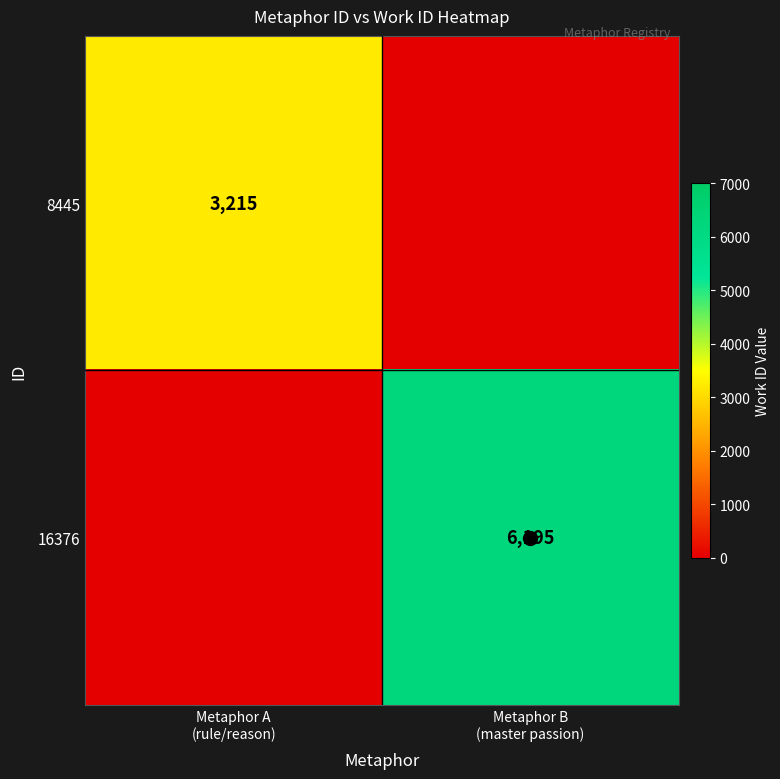

Is the value of 16376 at Metaphor B (master passion) greater than the value of 8445 at Metaphor B (master passion)?

Yes